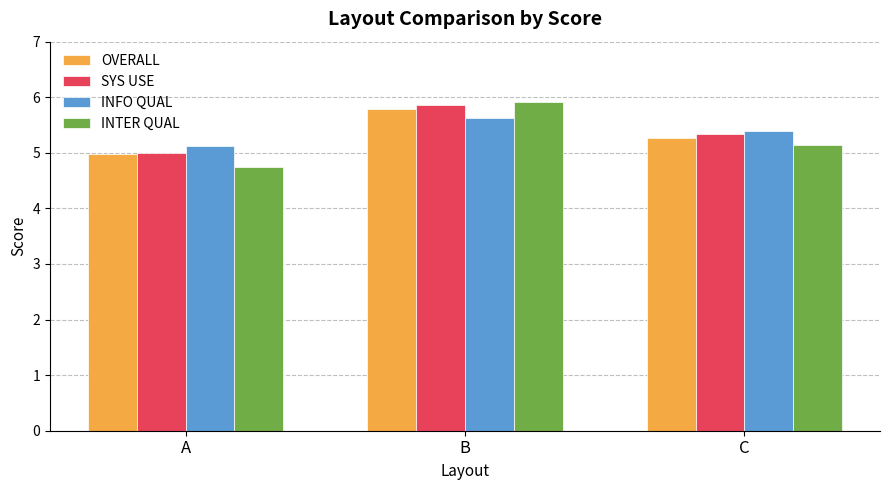

What is the difference between the SYS USE values at C and B?

0.5